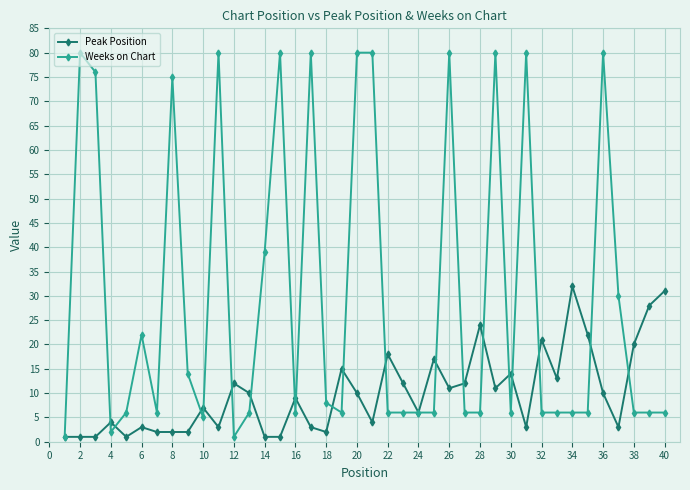

Does the chart have visible grid lines?

Yes